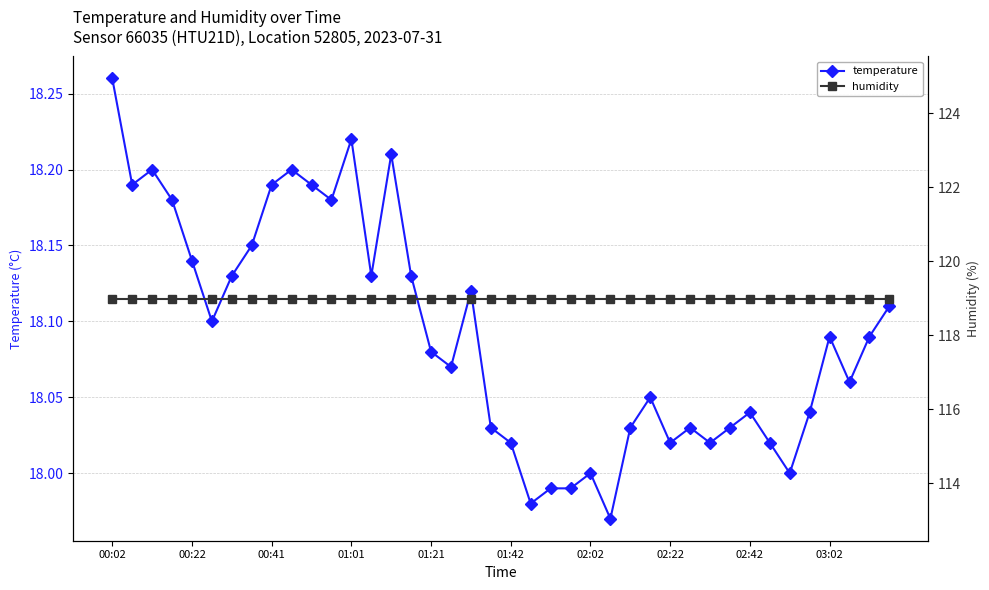

Which category has the lowest value in the humidity series?

00:02